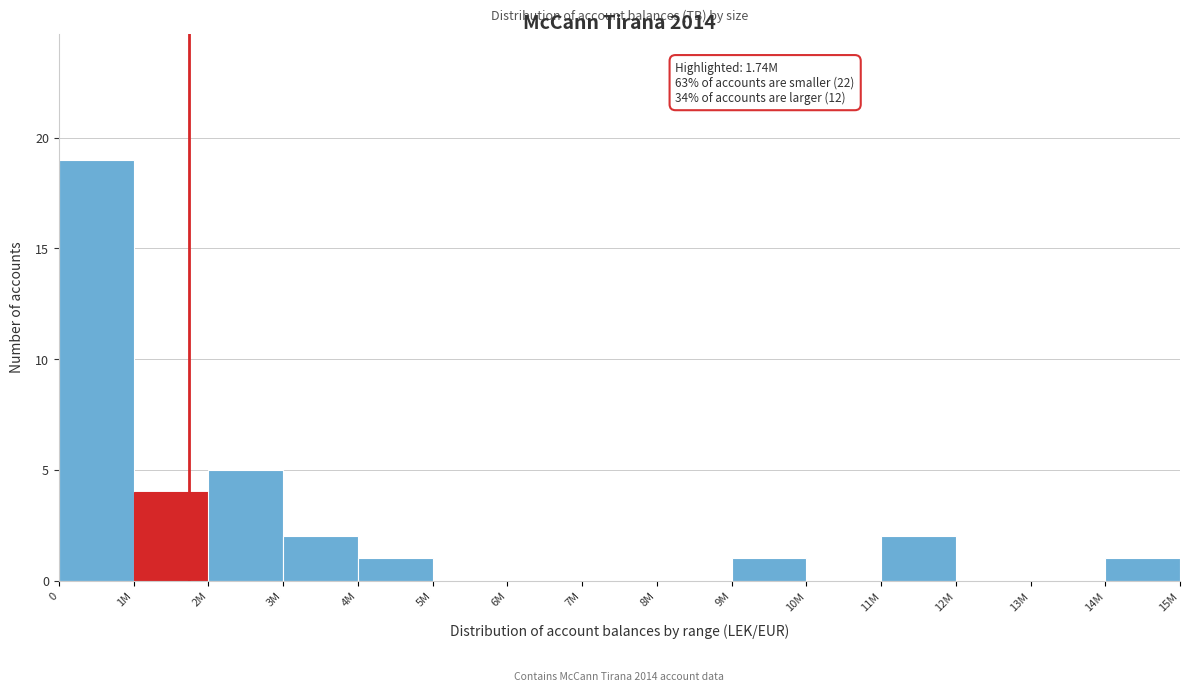

Reading left to right, extract all data points from this chart.

0=19	1M=4	2M=5	3M=2	4M=1	5M=0	6M=0	7M=0	8M=0	9M=1	10M=0	11M=2	12M=0	13M=0	14M=1